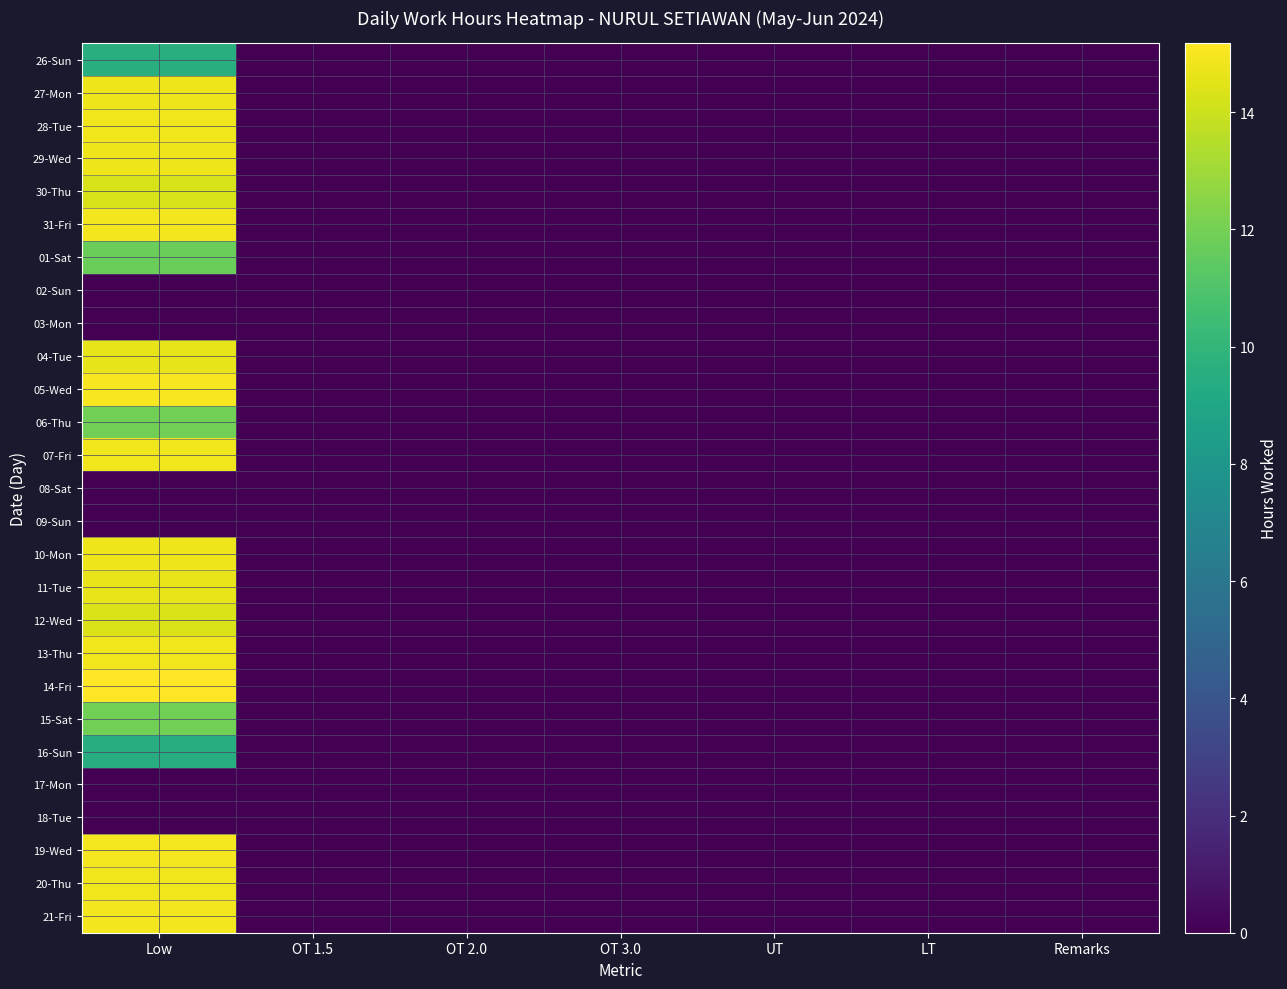

Rank the series at OT 3.0 from highest to lowest value.

26-Sun, 27-Mon, 28-Tue, 29-Wed, 30-Thu, 31-Fri, 01-Sat, 02-Sun, 03-Mon, 04-Tue, 05-Wed, 06-Thu, 07-Fri, 08-Sat, 09-Sun, 10-Mon, 11-Tue, 12-Wed, 13-Thu, 14-Fri, 15-Sat, 16-Sun, 17-Mon, 18-Tue, 19-Wed, 20-Thu, 21-Fri